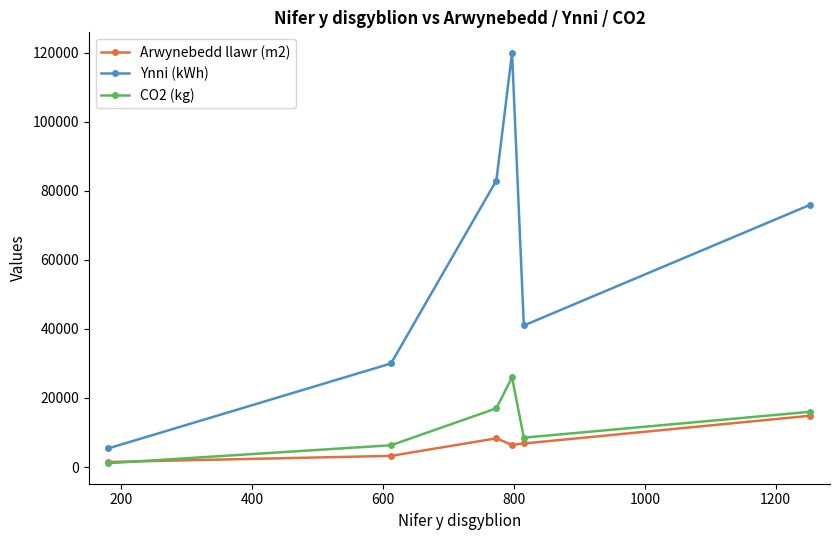

Which series has the largest total across all categories?

Ynni (kWh)